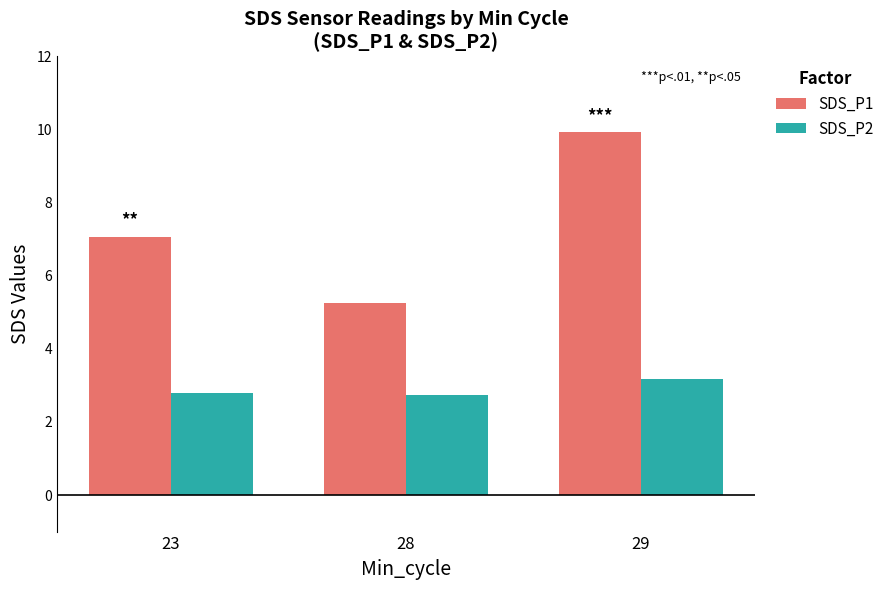

How many series are shown in this chart?

2